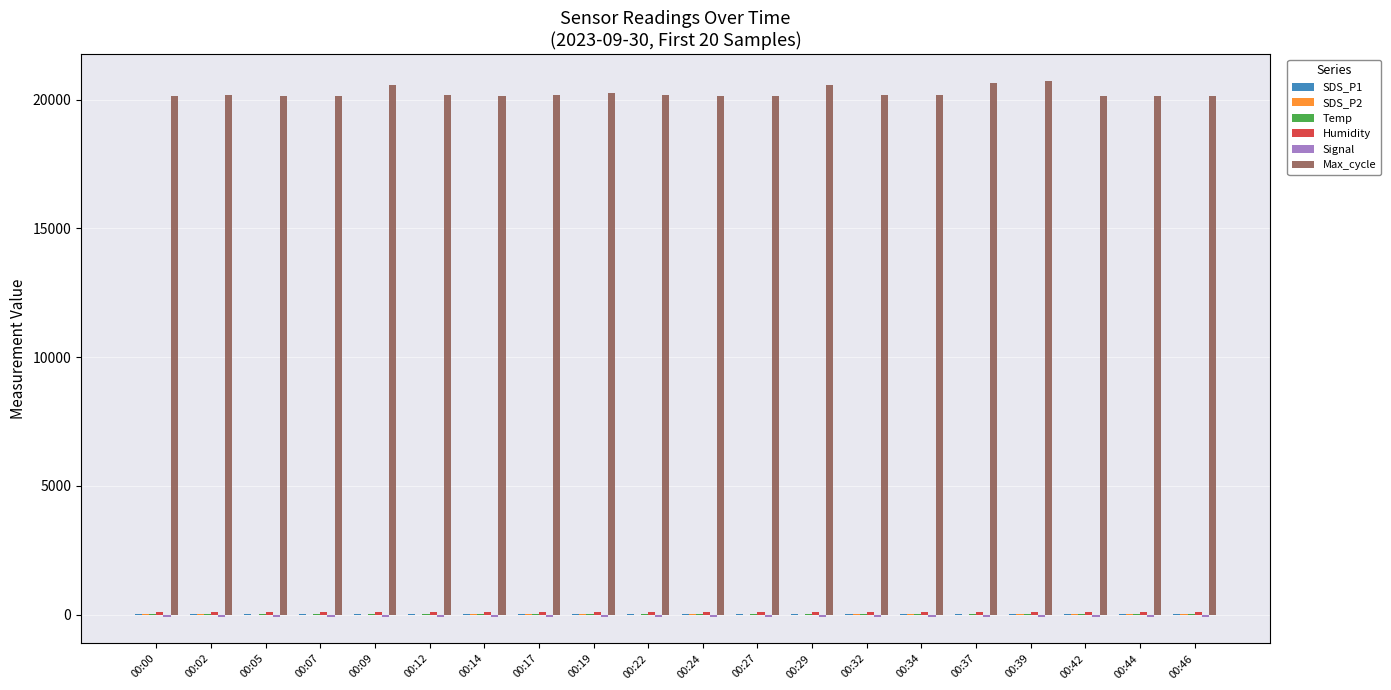

What is the highest value of the Max_cycle series?

20730.0